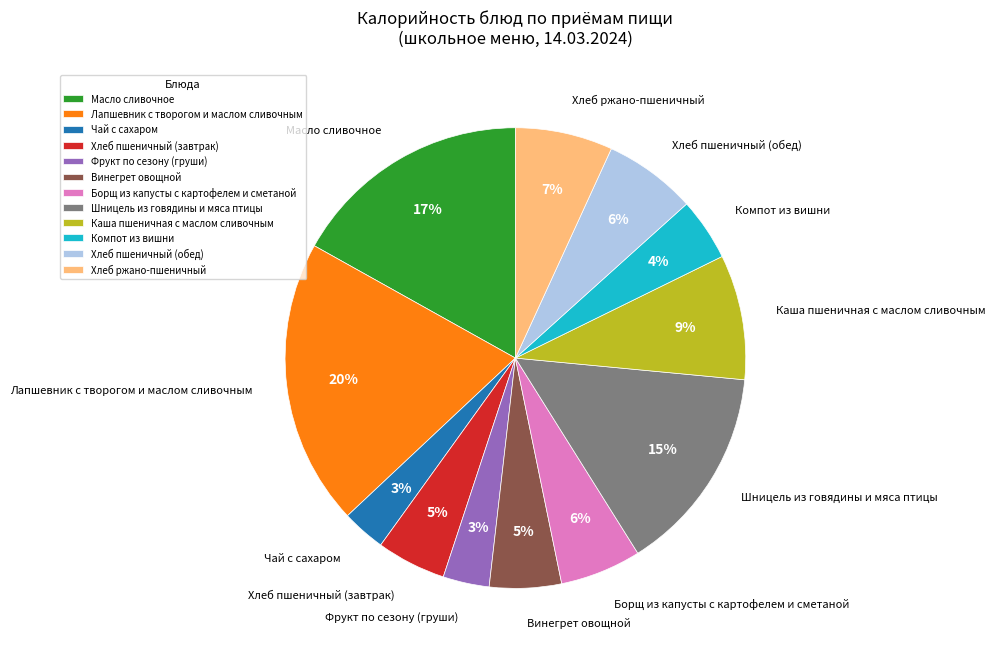

How many slices are in this pie chart?

12